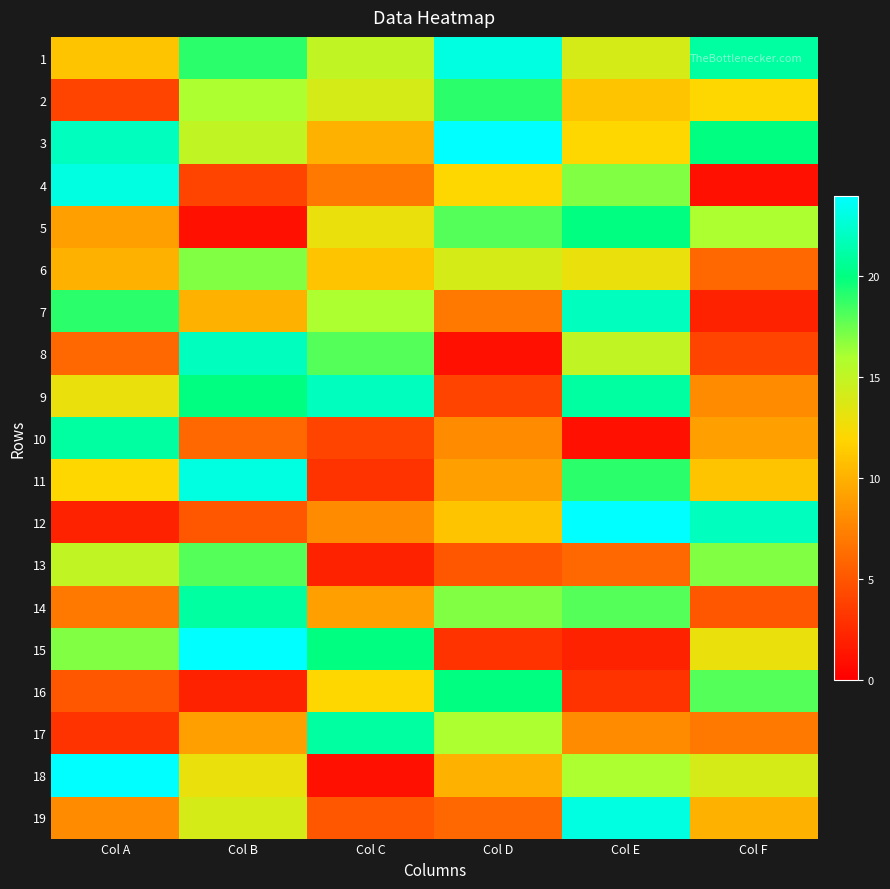

How many data points does each series have?

6